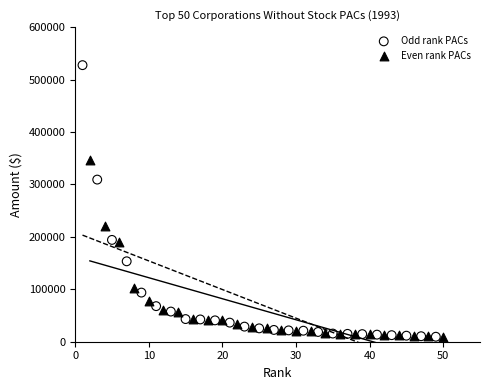

Which series has the widest spread of Y values?

Odd rank PACs